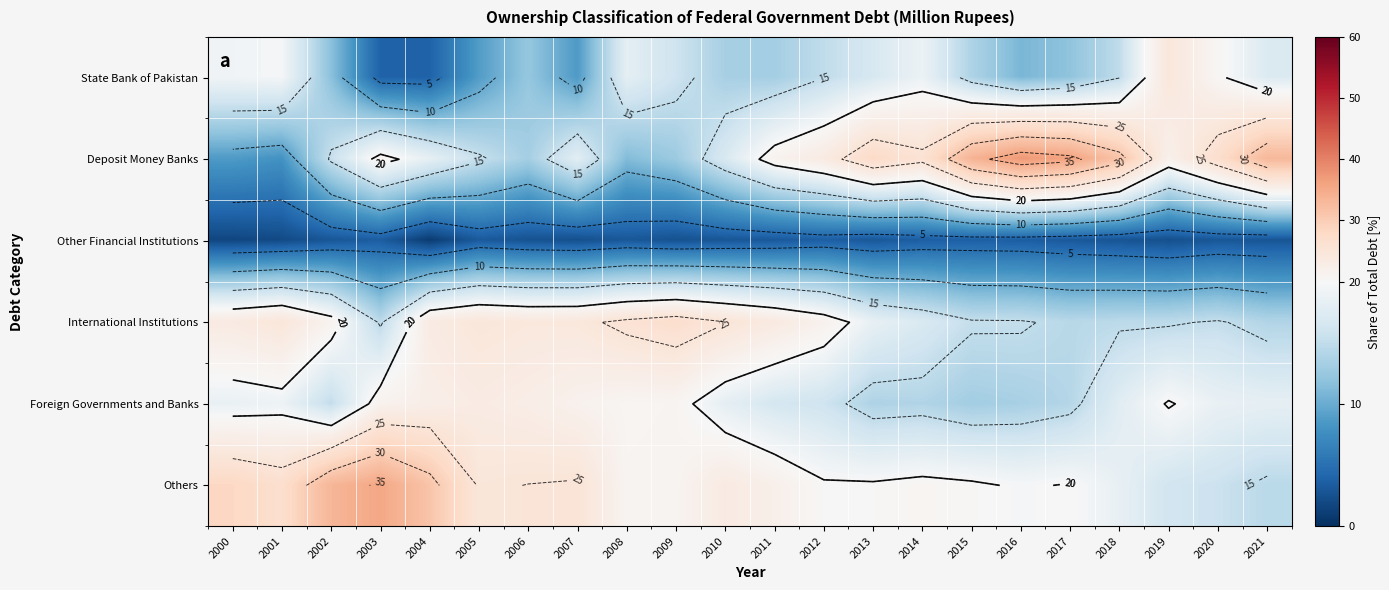

Which label corresponds to the smallest value in the chart?

2004